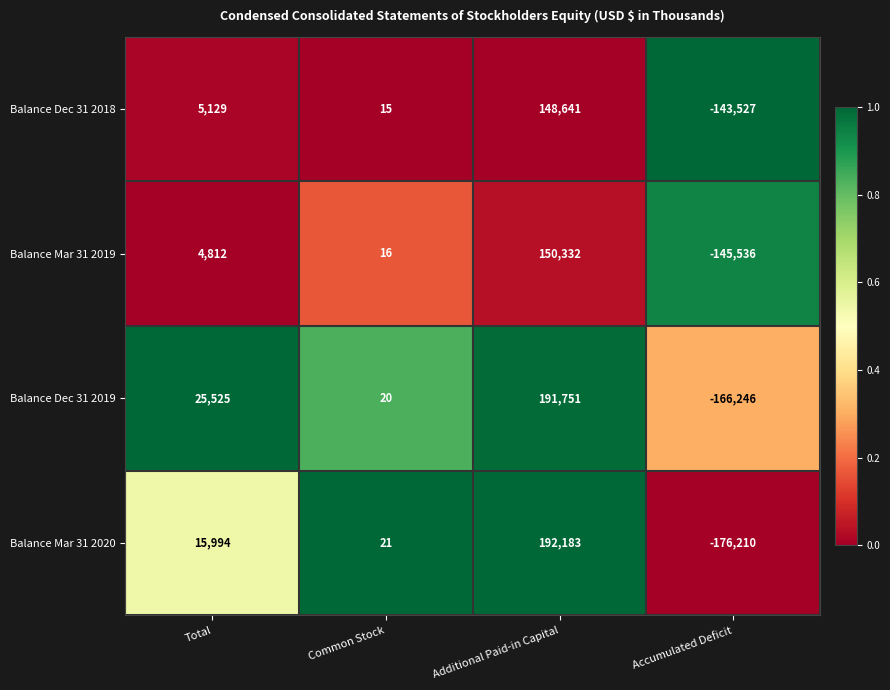

Rank the series at Total from lowest to highest value.

Balance Mar 31 2019, Balance Dec 31 2018, Balance Mar 31 2020, Balance Dec 31 2019